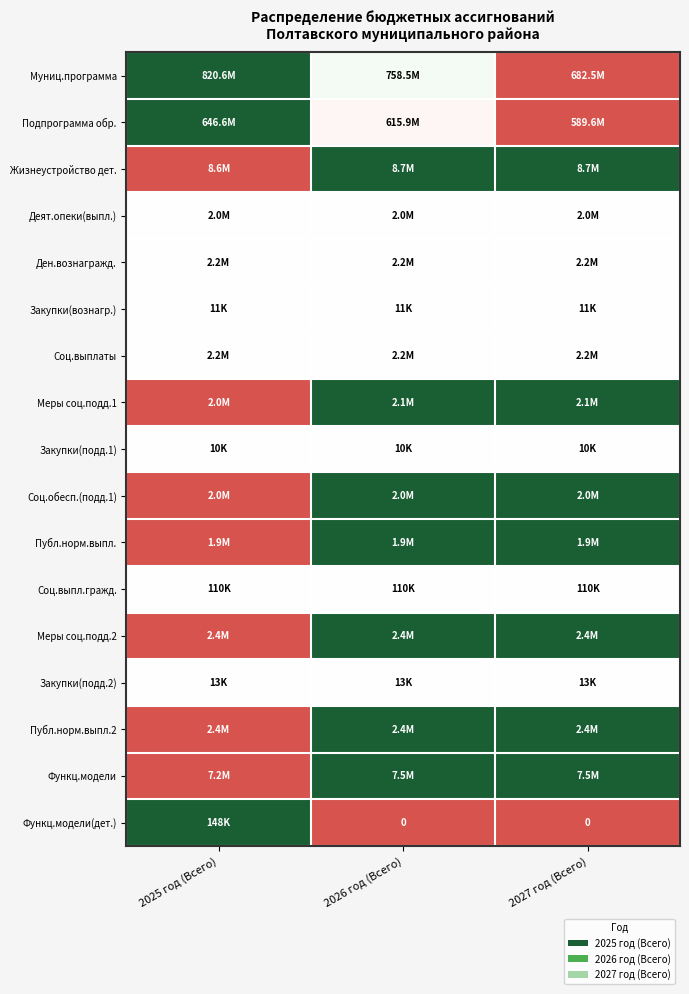

Which category has the lowest value across all series?

2027 год (Всего)